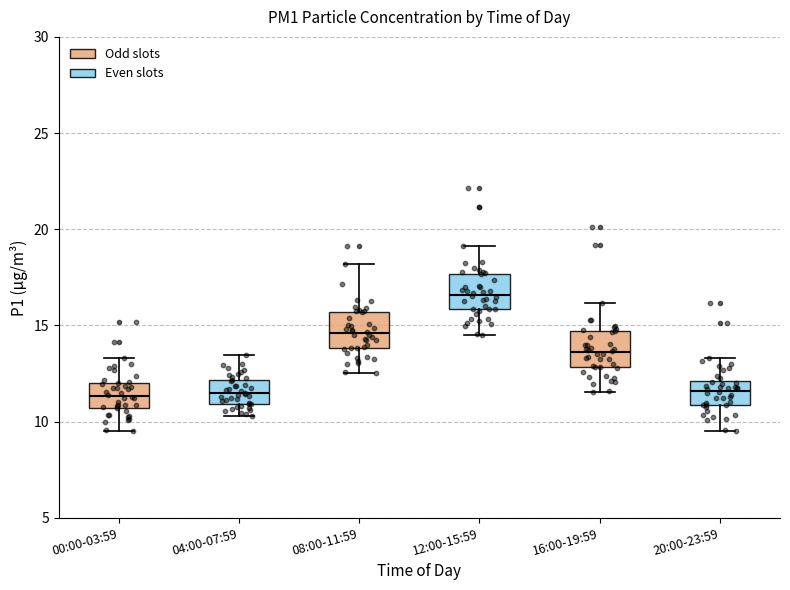

Reading left to right, transcribe this box plot: for each box, give where its median line is, the range the box spans, and where its two whiskers end, as read against the y-axis. The values are not printed on the chart, so give them approximately, as read against the axis.

00:00-03:59: median 11.5, box 10.5 to 12.0, whiskers 9.5 to 13.5
04:00-07:59: median 11.5, box 11.0 to 12.0, whiskers 10.5 to 13.5
08:00-11:59: median 14.5, box 14.0 to 15.5, whiskers 12.5 to 18.0
12:00-15:59: median 16.5, box 16.0 to 17.5, whiskers 14.5 to 19.0
16:00-19:59: median 13.5, box 13.0 to 14.5, whiskers 11.5 to 16.0
20:00-23:59: median 11.5, box 11.0 to 12.0, whiskers 9.5 to 13.5